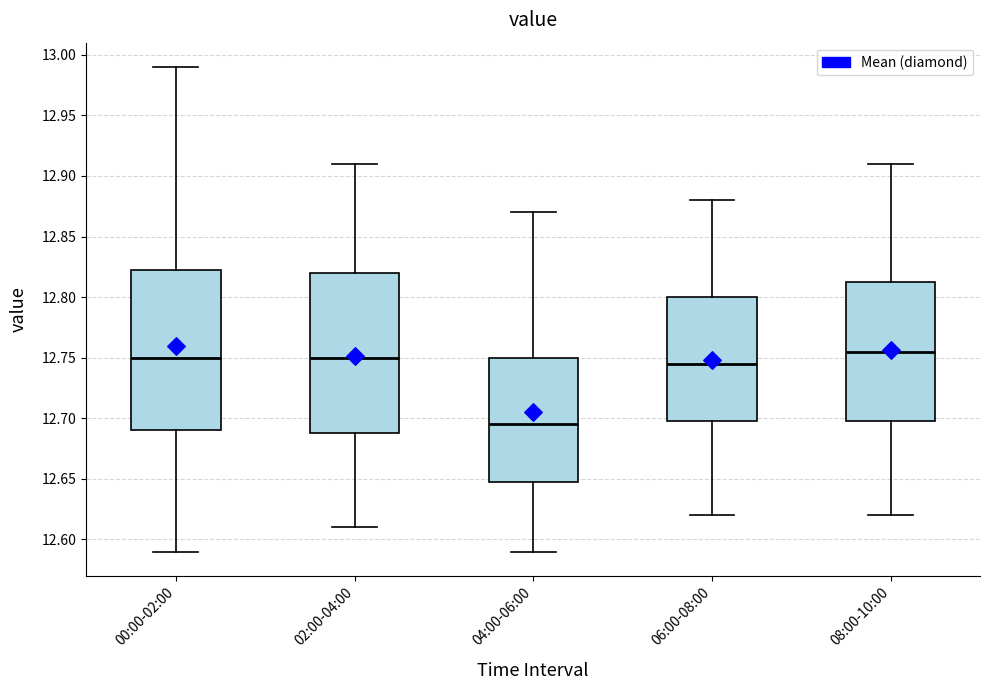

Reading left to right, read every box against the y-axis: the position of its median line, the range the box covers, and the ends of its whiskers. The values are not printed on the chart, so give them approximately, as read against the axis.

00:00-02:00: median 12.750, box 12.690 to 12.825, whiskers 12.590 to 12.990
02:00-04:00: median 12.750, box 12.690 to 12.820, whiskers 12.610 to 12.910
04:00-06:00: median 12.695, box 12.650 to 12.750, whiskers 12.590 to 12.870
06:00-08:00: median 12.745, box 12.700 to 12.800, whiskers 12.620 to 12.880
08:00-10:00: median 12.755, box 12.700 to 12.815, whiskers 12.620 to 12.910